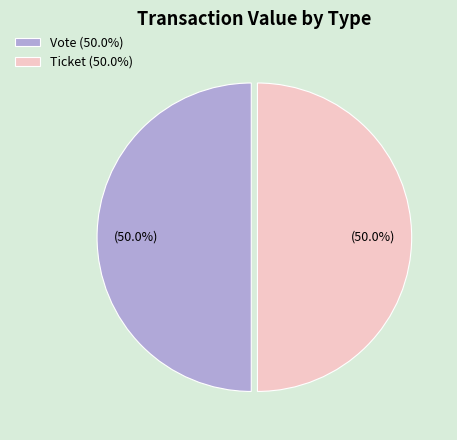

How many segments does this pie chart have?

2